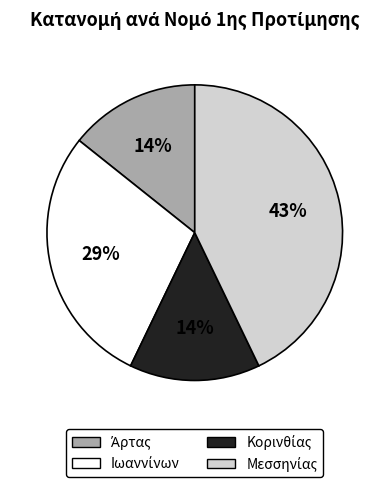

To the nearest percent, what is the difference between the largest and smallest slice percentages?

29%